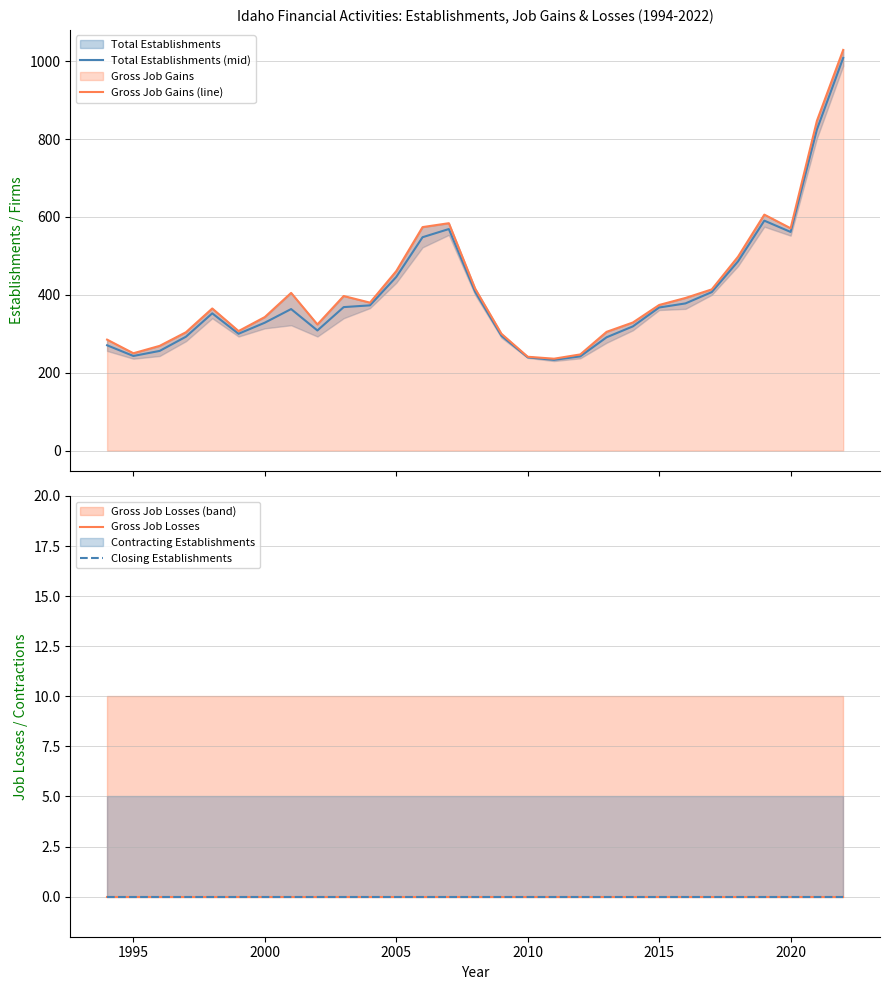

What is the minimum value for Total Establishments (mid)?

233.0